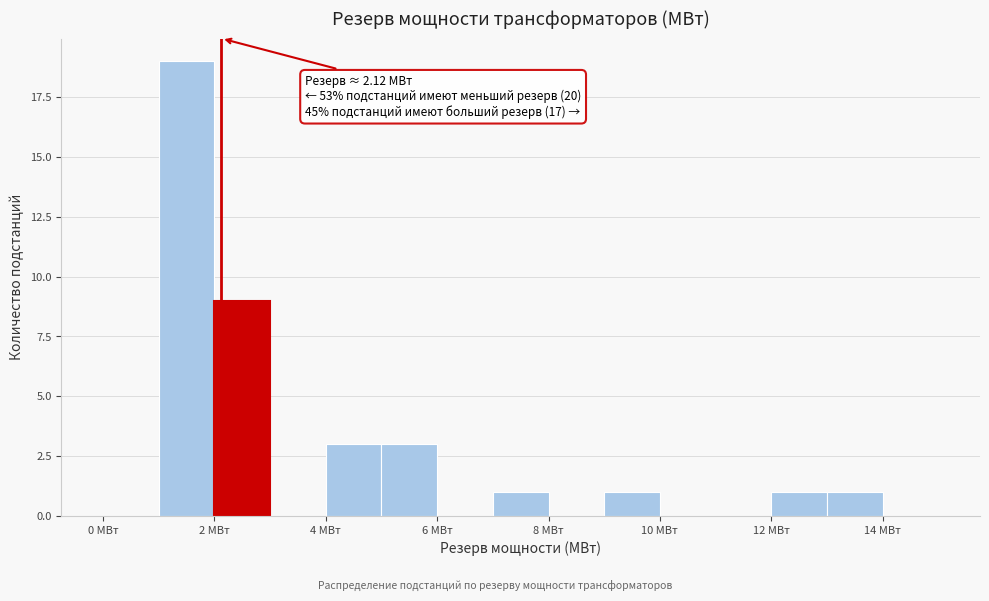

Over which range of the x-axis is the bar tallest?

1 to 2